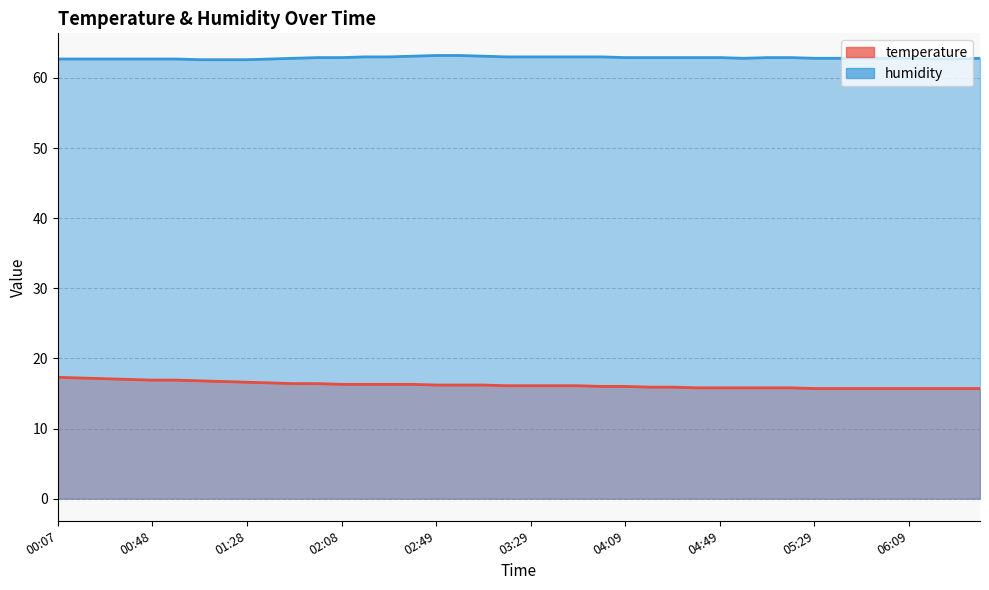

What position from the left is 06:09?

37